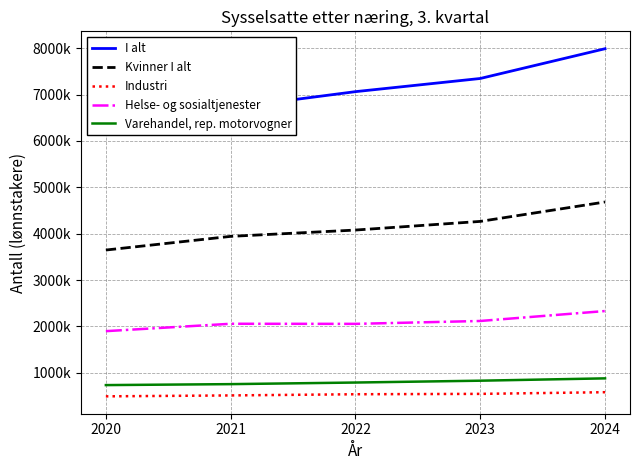

At which label is Helse- og sosialtjenester closest to 2116197?

2023